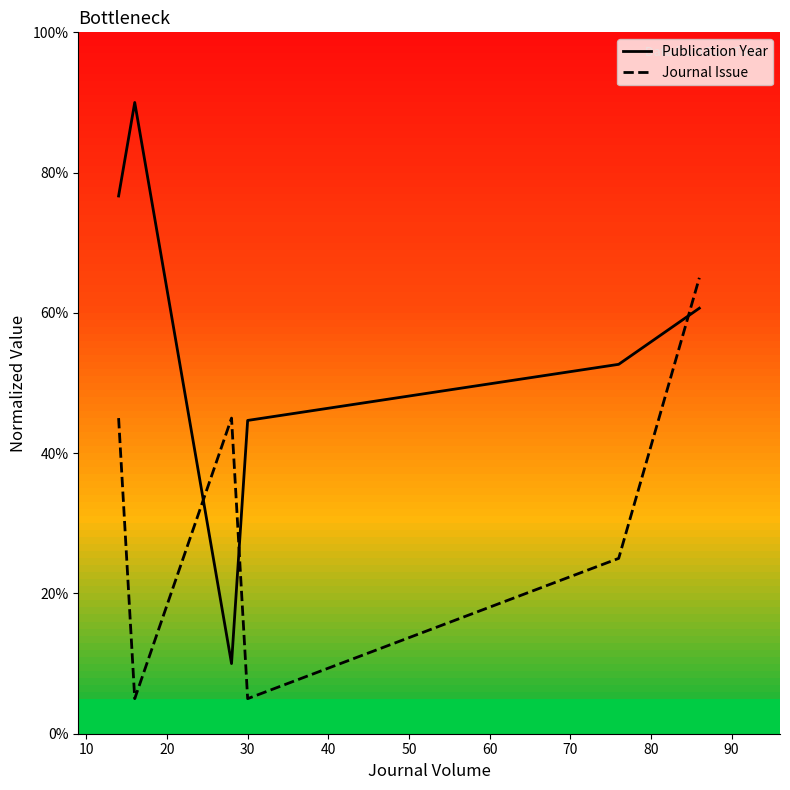

Reading left to right, what are all the values shown in this chart?

Publication Year: 76.7	90.0	10.0	44.7	52.7	60.7
Journal Issue: 45.0	5.0	45.0	5.0	25.0	65.0